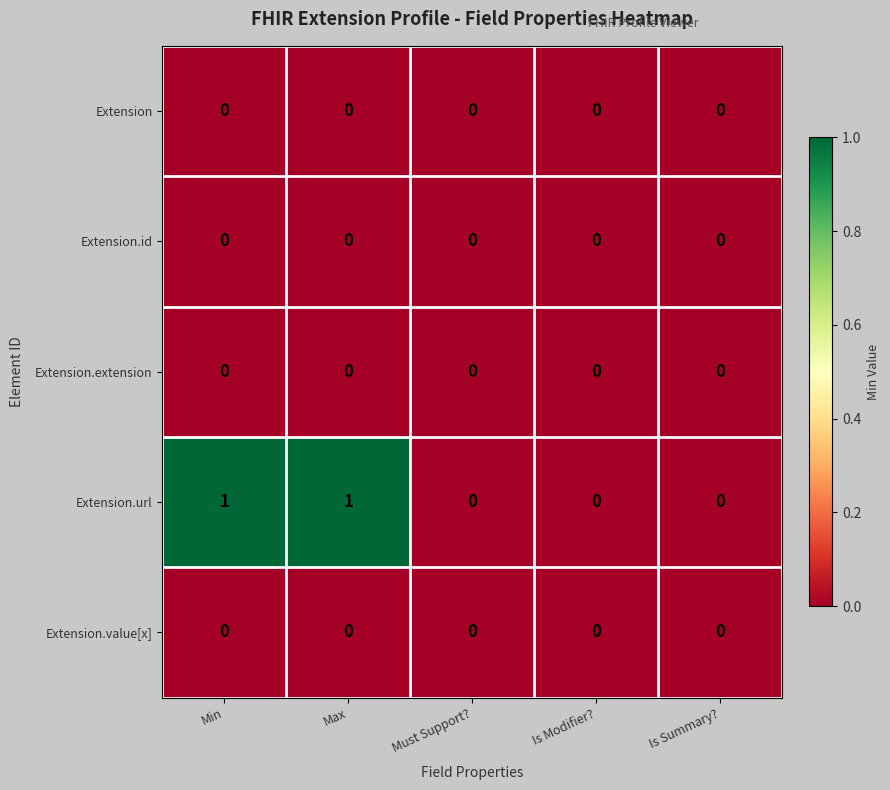

What is the maximum value shown in the chart?

1